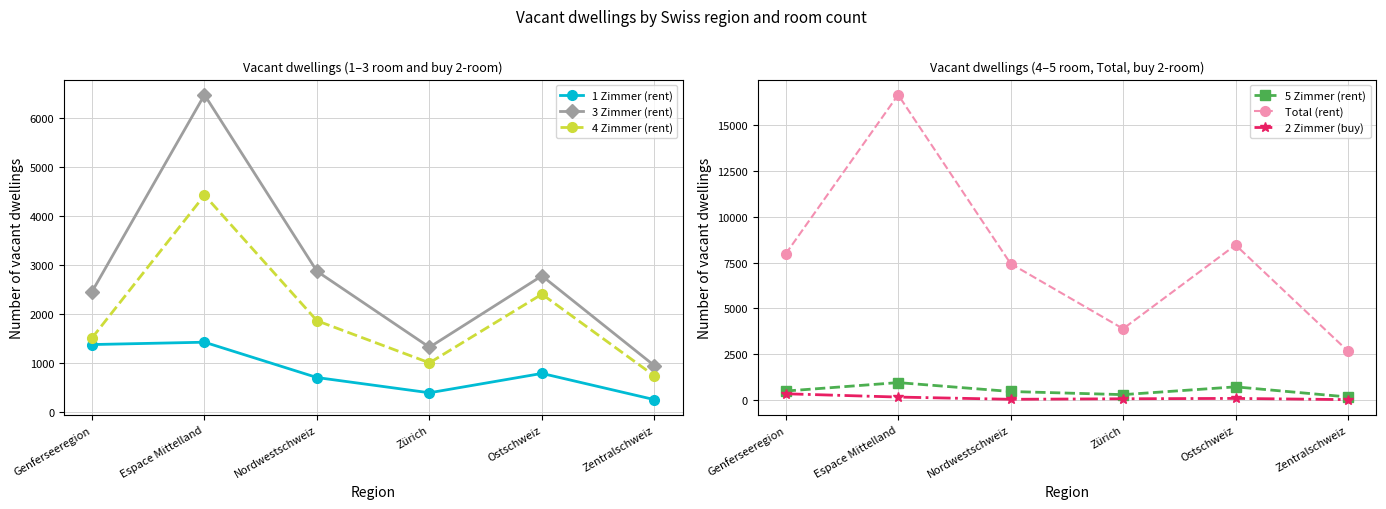

What is the approximate value of 3 Zimmer (rent) at Espace Mittelland?

6469